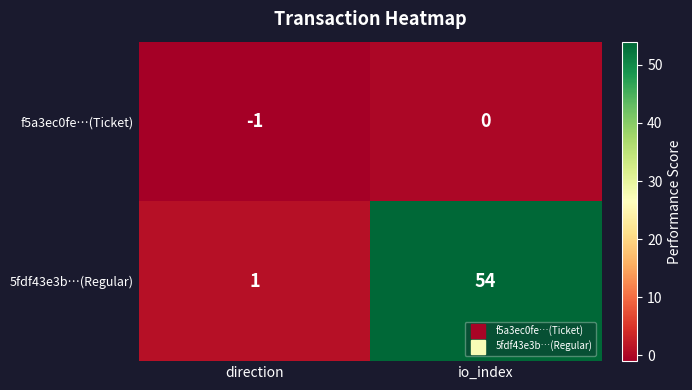

Rank the series at io_index from highest to lowest value.

5fdf43e3b…(Regular), f5a3ec0fe…(Ticket)